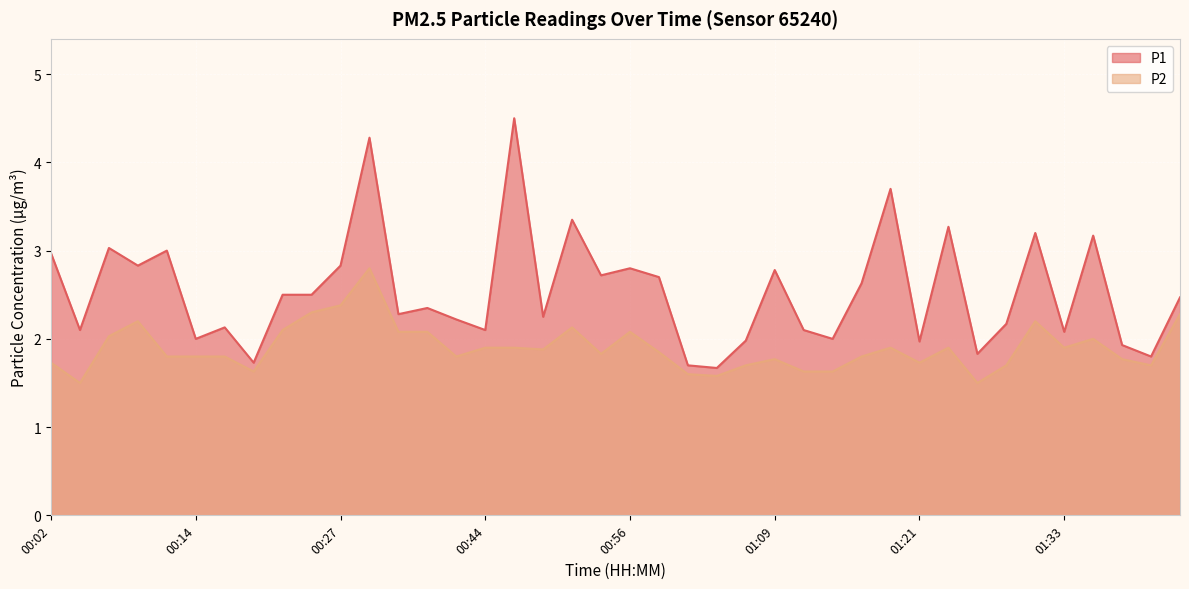

Reading left to right, extract all data points from this chart.

P1: 3.0	2.1	3.0	2.8	3.0	2.0	2.1	1.7	2.5	2.5	2.8	4.3	2.3	2.4	2.2	2.1	4.5	2.2	3.4	2.7	2.8	2.7	1.7	1.7	2.0	2.8	2.1	2.0	2.6	3.7	2.0	3.3	1.8	2.2	3.2	2.1	3.2	1.9	1.8	2.5
P2: 1.7	1.5	2.0	2.2	1.8	1.8	1.8	1.6	2.1	2.3	2.4	2.8	2.1	2.1	1.8	1.9	1.9	1.9	2.1	1.8	2.1	1.9	1.6	1.6	1.7	1.8	1.6	1.6	1.8	1.9	1.7	1.9	1.5	1.7	2.2	1.9	2.0	1.8	1.7	2.3